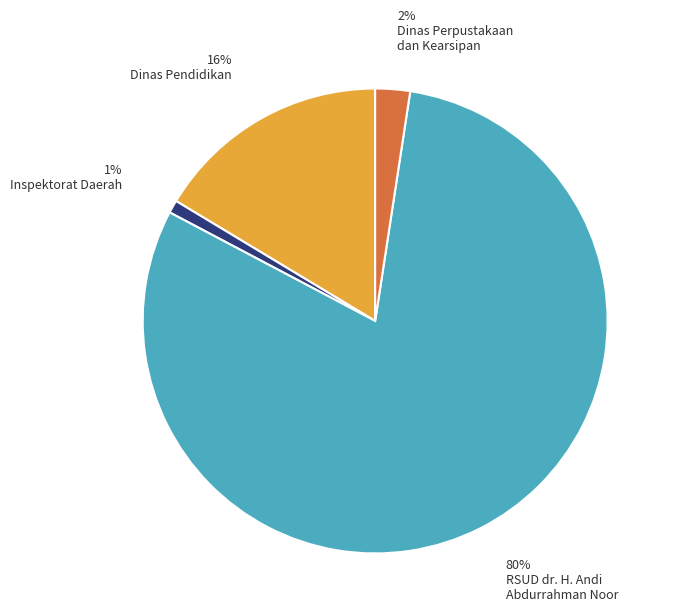

Is there a majority slice in this chart?

Yes